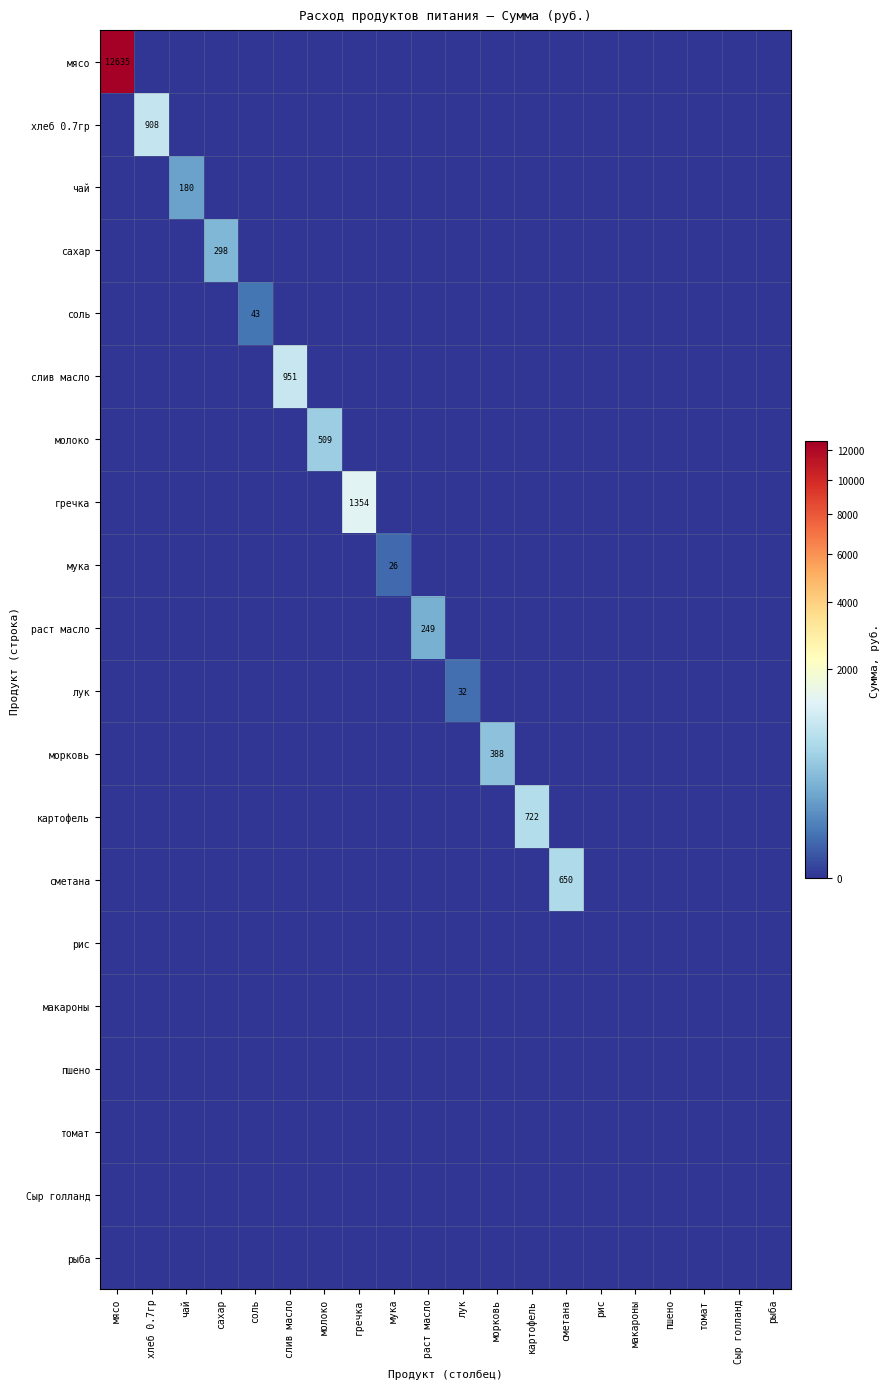

Which series changed the most between слив масло and лук?

слив масло